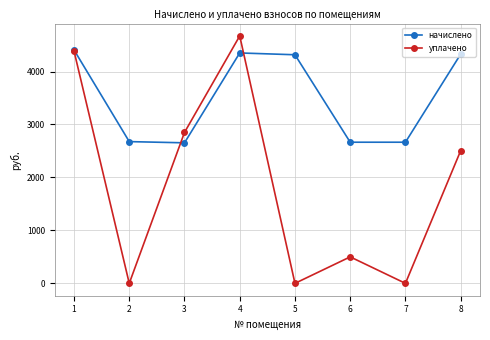

At how many categories does at least one series exceed 2552?

8